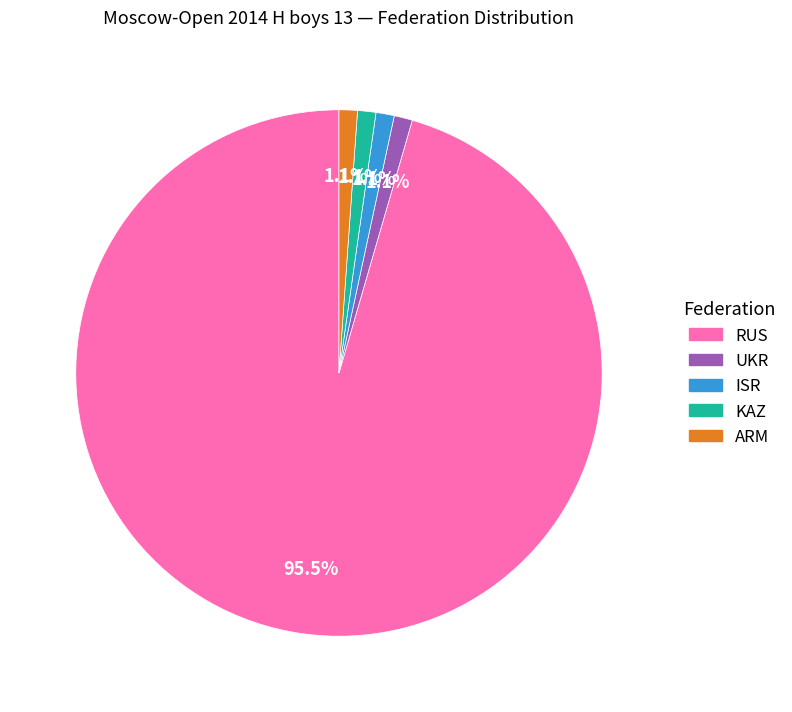

To the nearest percent, what is the combined percentage of KAZ and RUS?

97%